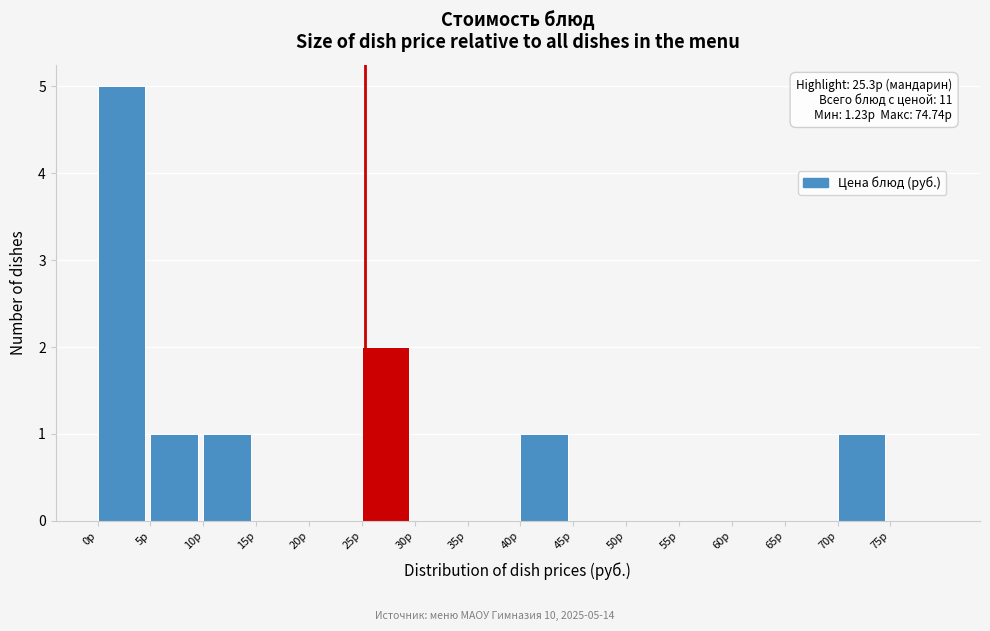

Which range on the x-axis has the tallest bar?

0 to 5